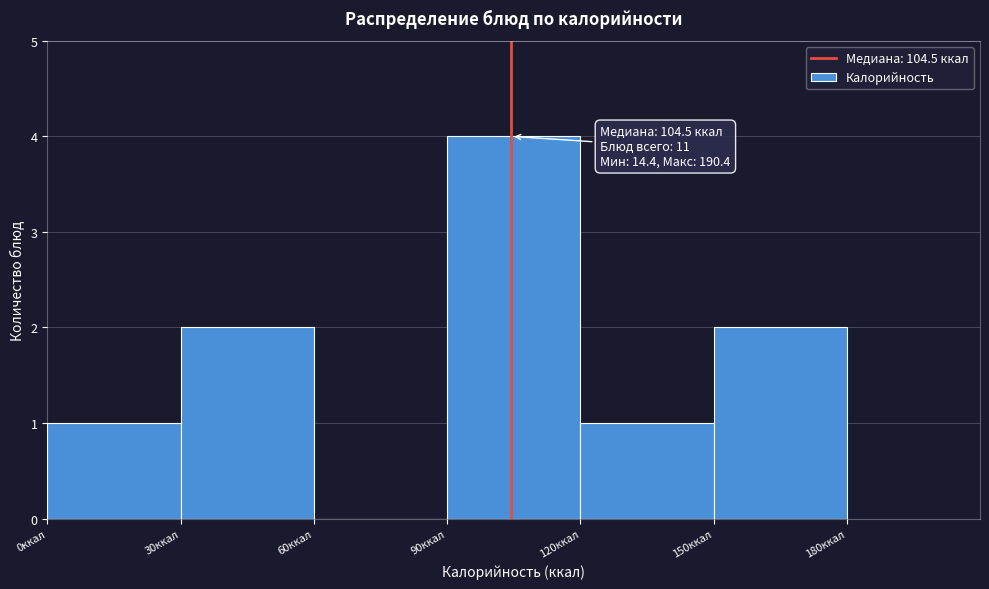

Over which range of the x-axis is the bar tallest?

90 to 120